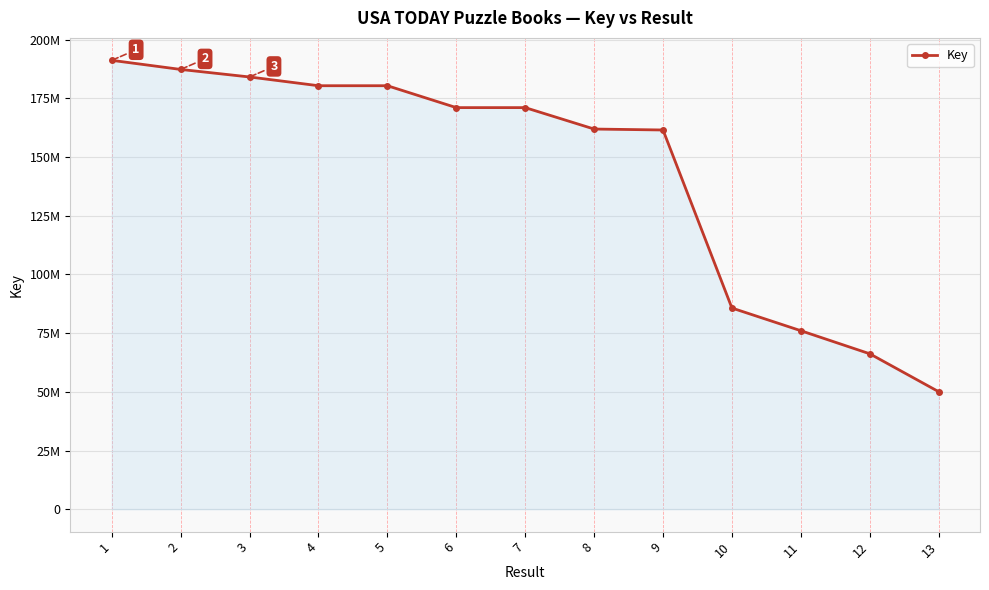

True or false: there are more than 0 points higher than both neighbors.

False